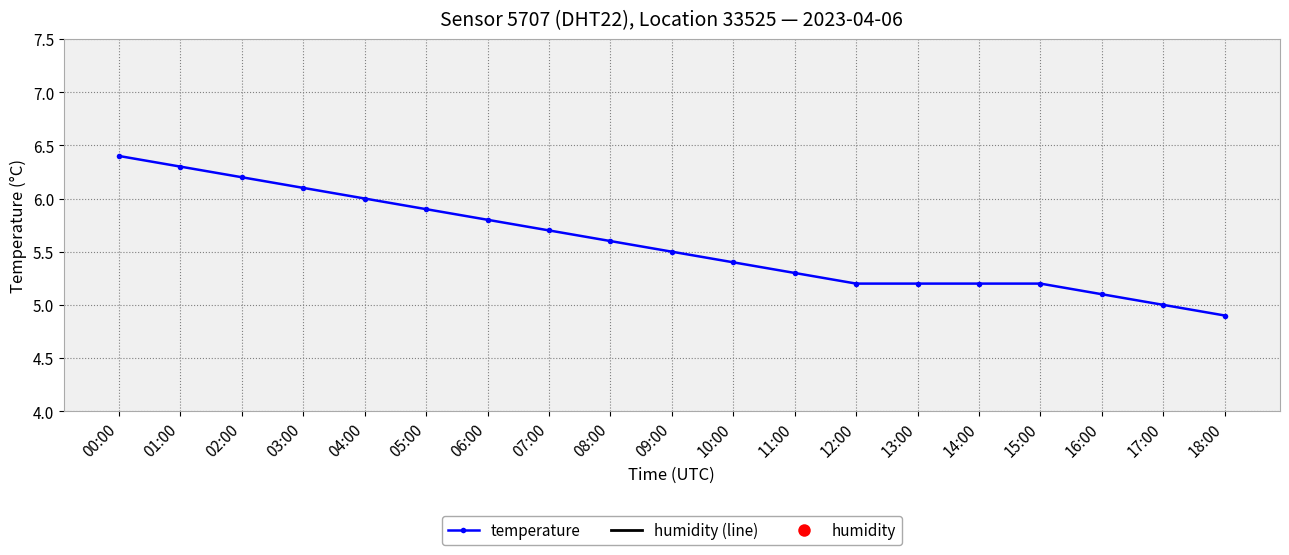

The value of temperature at 00:00 is 6.4. True or false?

True